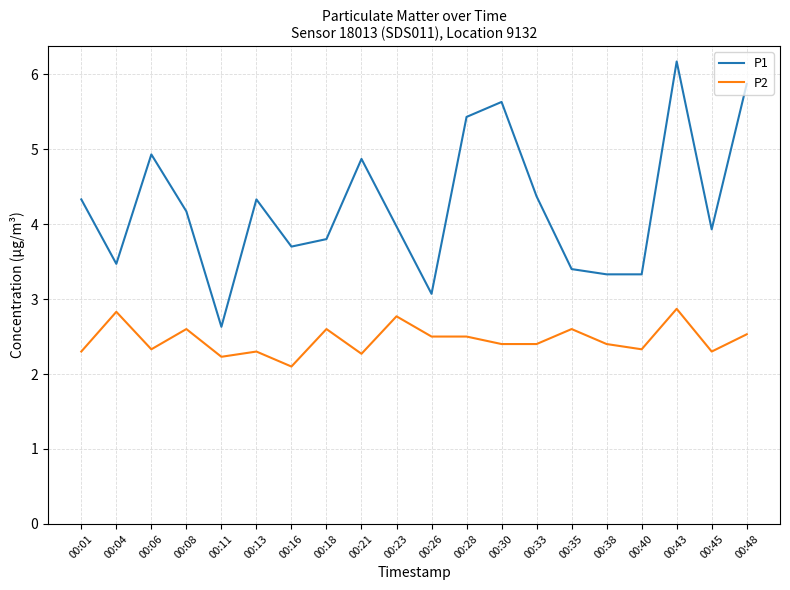

True or false: P2 and P1 intersect in this chart.

False